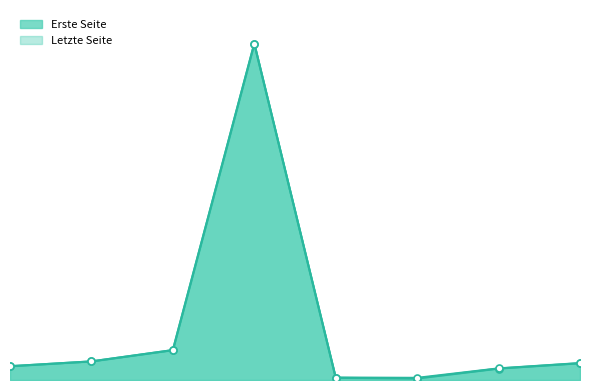

How many distinct data groups are displayed?

2